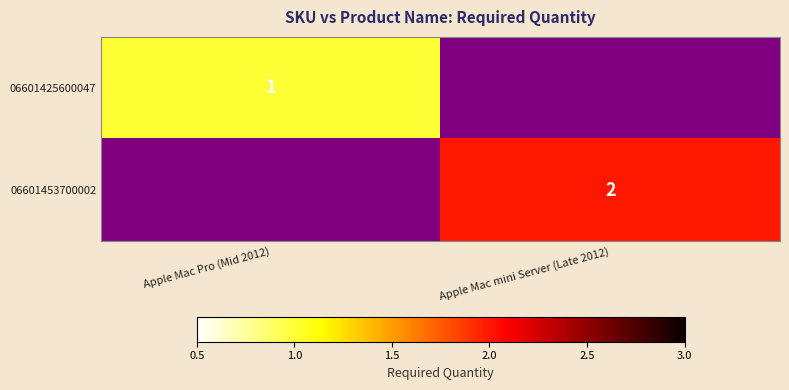

Is the value of 06601425600047 at Apple Mac Pro (Mid 2012) greater than the value of 06601453700002 at Apple Mac mini Server (Late 2012)?

No